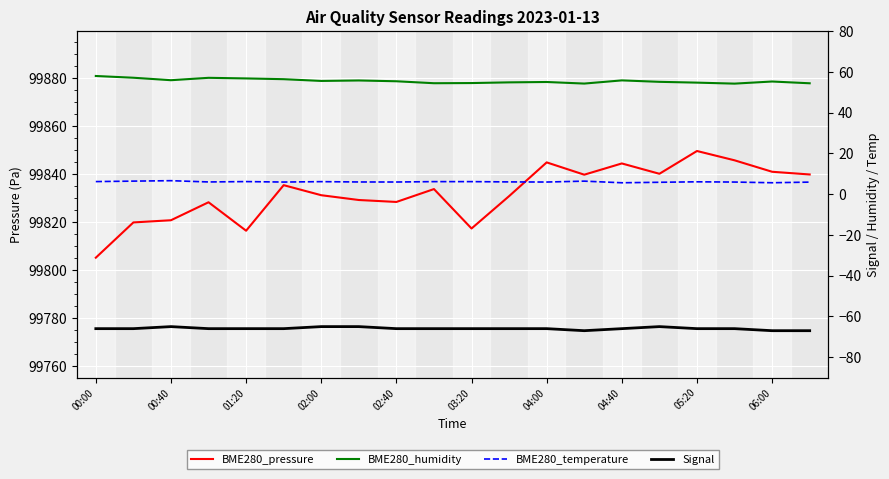

What is the greatest value displayed?

99849.6